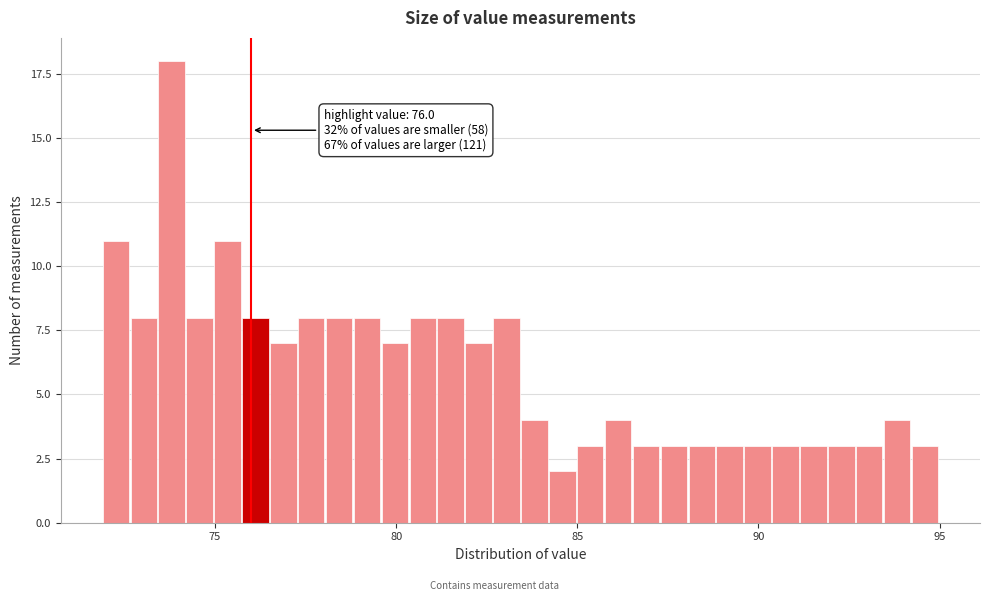

Read against the x-axis, roughly where is the centre of the tallest bar?

74.0